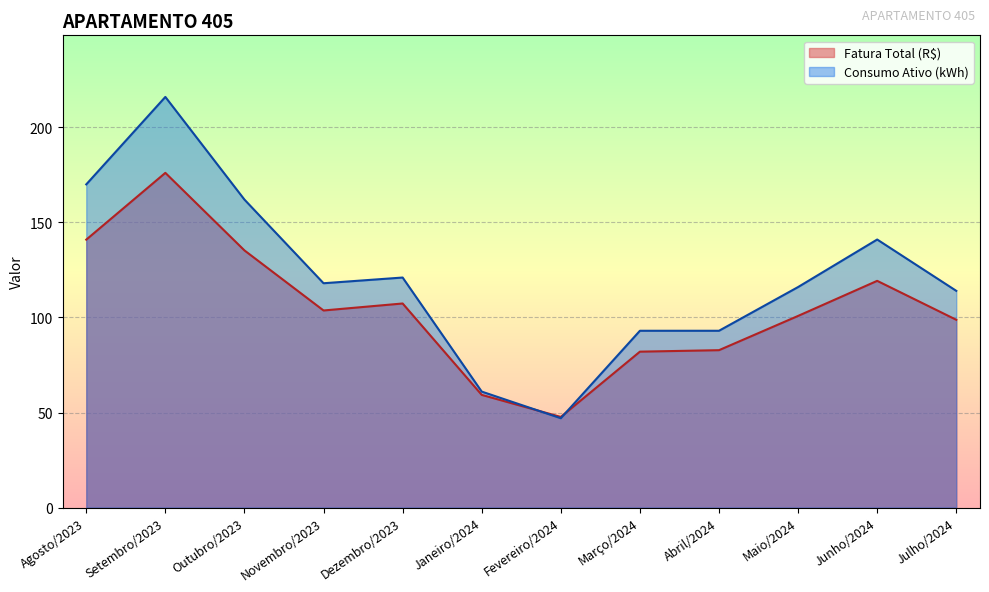

How many lines are shown in the chart?

2